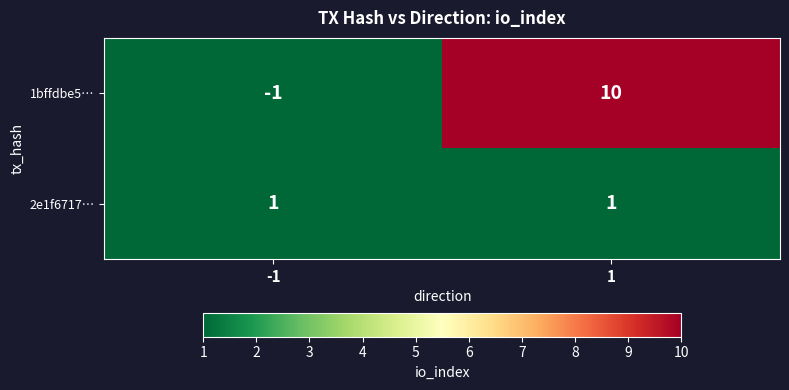

Is it true that 2e1f6717… equals 2 at -1?

False